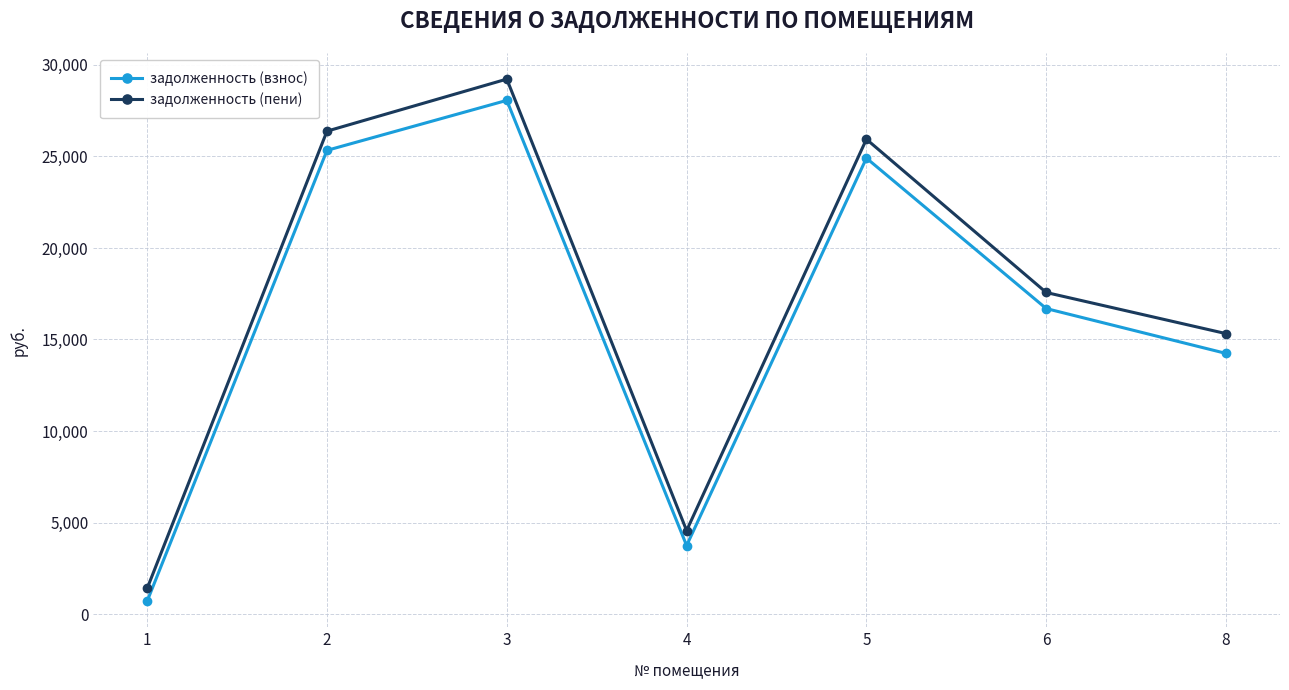

The задолженность (пени) series shows 17567.1 at 6. True or false?

True